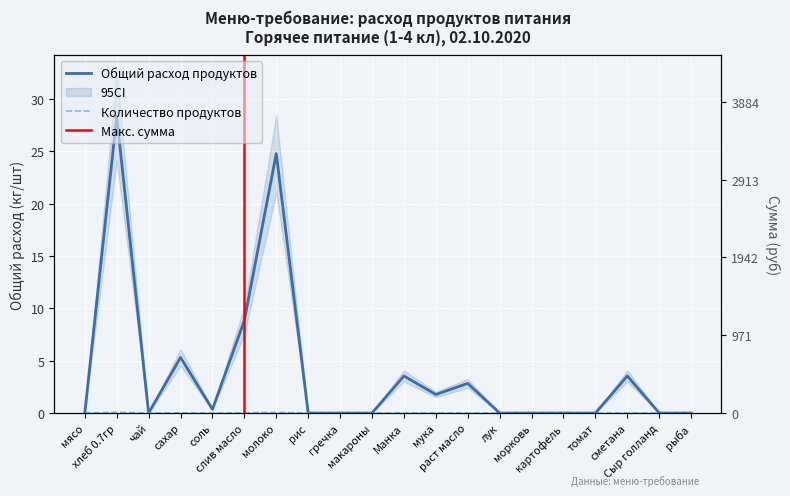

Reading right to left, extract all data points from this chart.

Общий расход продуктов: рыба=0.0	Сыр голланд=0.0	сметана=3.5	томат=0.0	картофель=0.0	морковь=0.0	лук=0.0	раст масло=2.8	мука=1.8	Манка=3.5	макароны=0.0	гречка=0.0	рис=0.0	молоко=24.8	слив масло=8.8	соль=0.4	сахар=5.3	чай=0.0	хлеб 0.7гр=28.3	мясо=0.0
Количество продуктов: рыба=0.0	Сыр голланд=0.0	сметана=0.0	томат=0.0	картофель=0.0	морковь=0.0	лук=0.0	раст масло=0.0	мука=0.0	Манка=0.0	макароны=0.0	гречка=0.0	рис=0.0	молоко=0.1	слив масло=0.0	соль=0.0	сахар=0.0	чай=0.0	хлеб 0.7гр=0.1	мясо=0.0